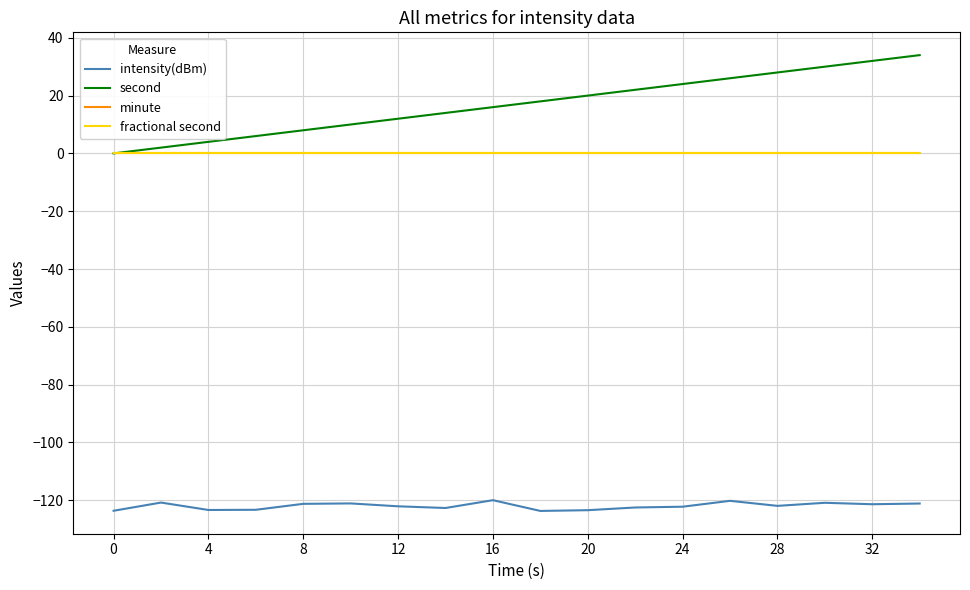

True or false: intensity(dBm) has more than 1 interior local peaks.

True